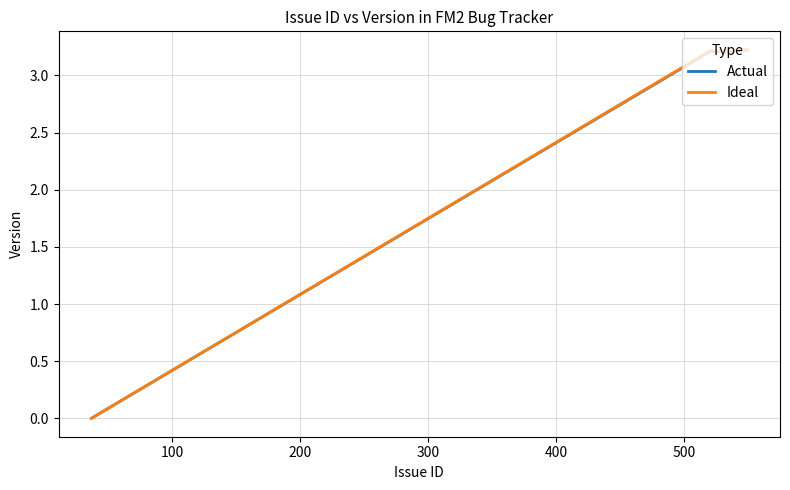

What are all the series names shown in the legend?

Actual, Ideal